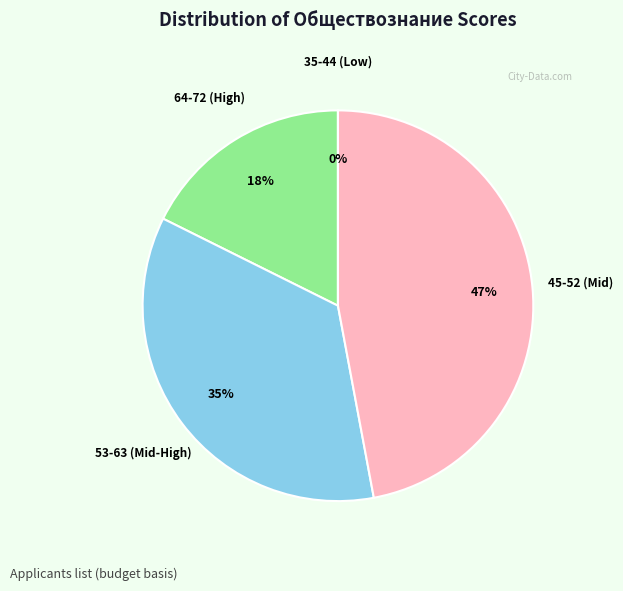

Is it true that 2 is 6% of the pie?

True